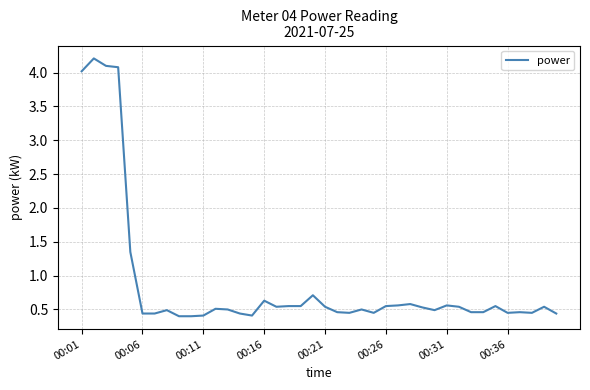

What is the difference between the maximum and minimum values?

3.8